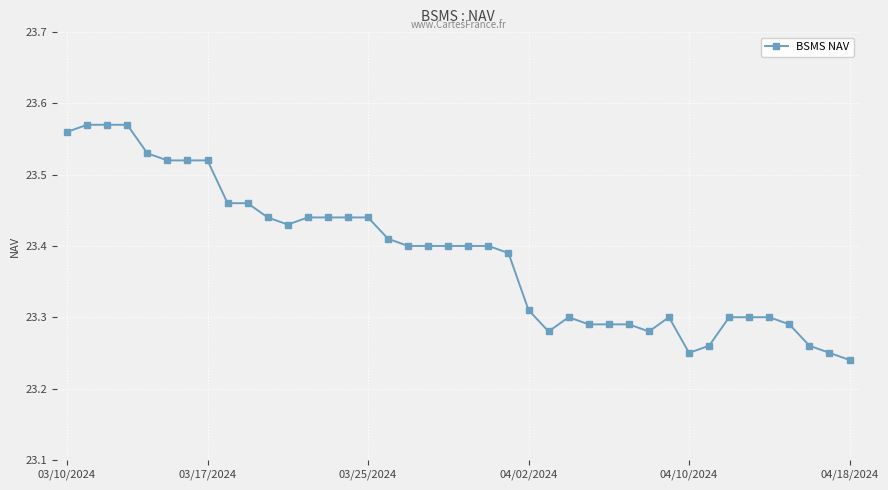

How many lines are shown in the chart?

1